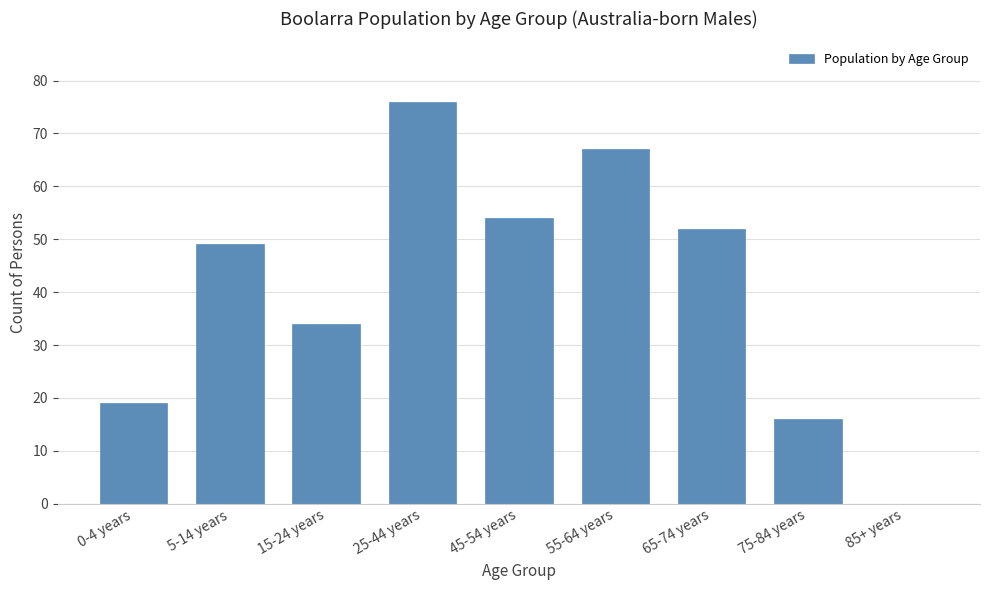

Reading right to left, transcribe all the data shown in this chart.

85+ years=0	75-84 years=16	65-74 years=52	55-64 years=67	45-54 years=54	25-44 years=76	15-24 years=34	5-14 years=49	0-4 years=19